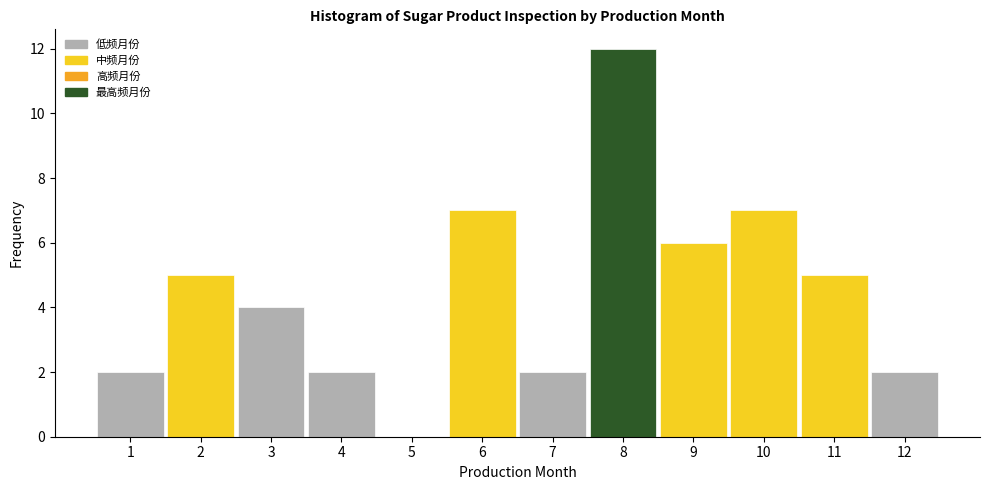

What is the height of the bar covering 5.5 to 6.5 on the x-axis? The values are not printed on the chart, so give them approximately, as read against the axis.

7